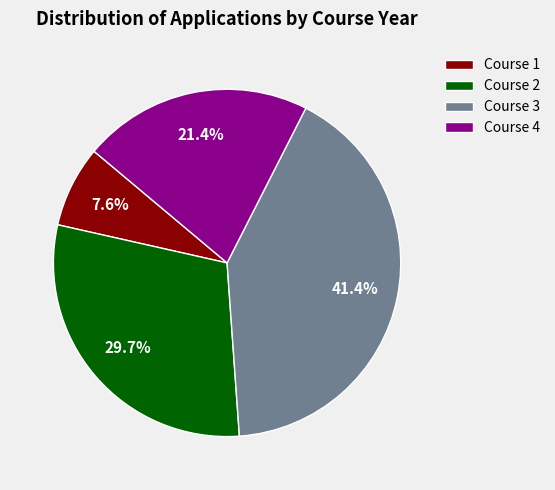

Rank the categories by value from highest to lowest.

Course 3, Course 2, Course 4, Course 1